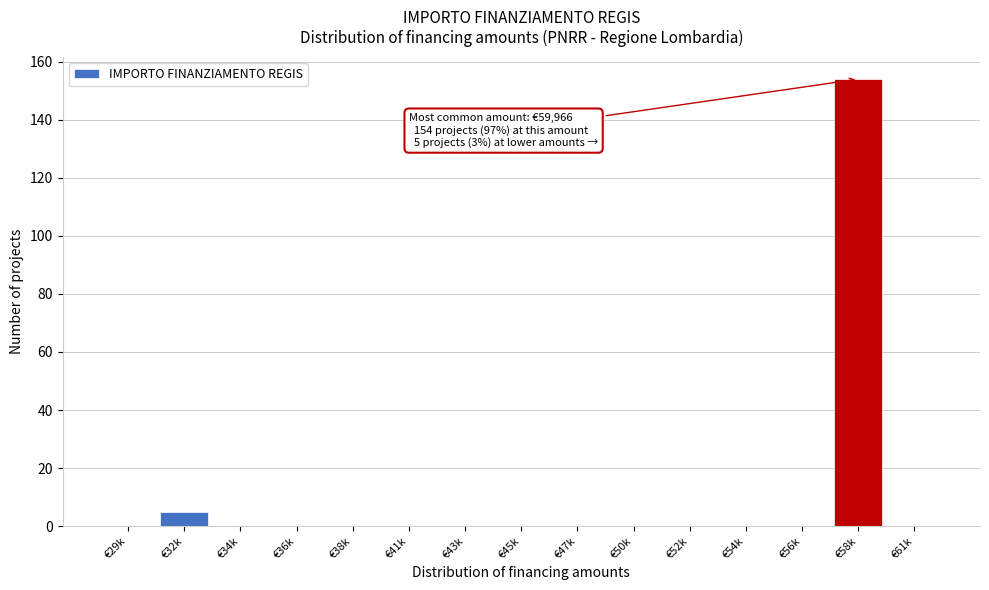

Reading left to right, extract all data points from this chart.

€29k=0	€32k=5	€34k=0	€36k=0	€38k=0	€41k=0	€43k=0	€45k=0	€47k=0	€50k=0	€52k=0	€54k=0	€56k=0	€58k=154	€61k=0